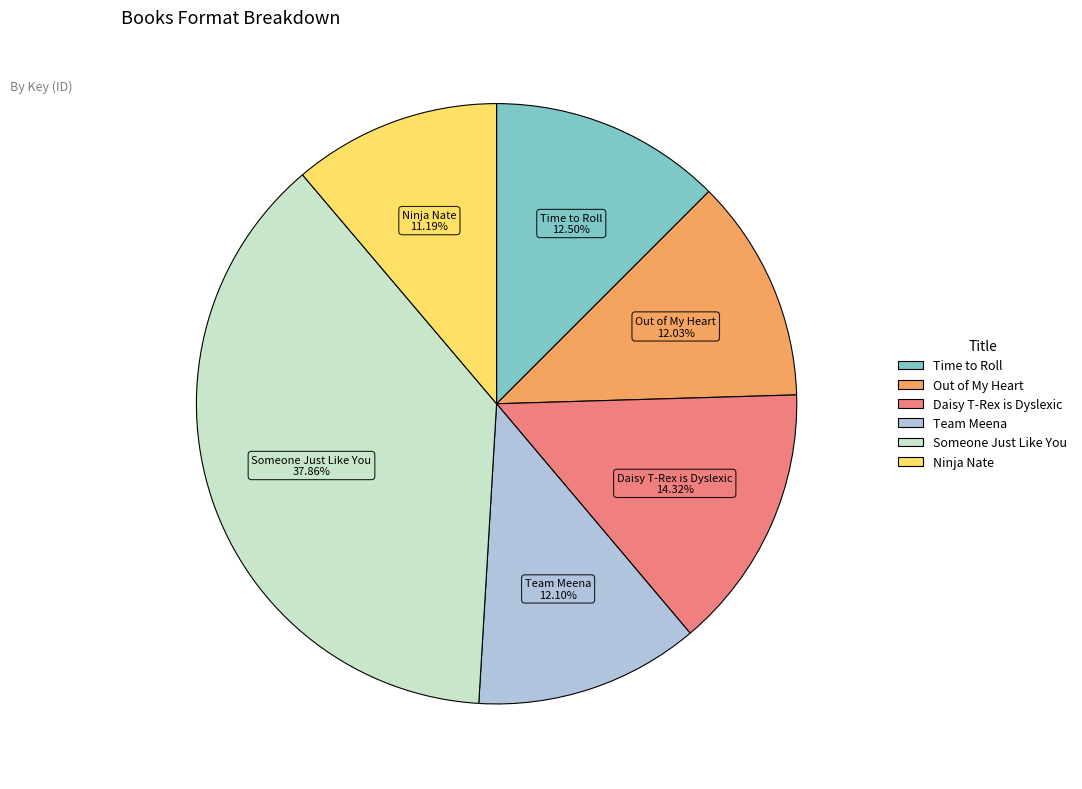

How many segments does this pie chart have?

6